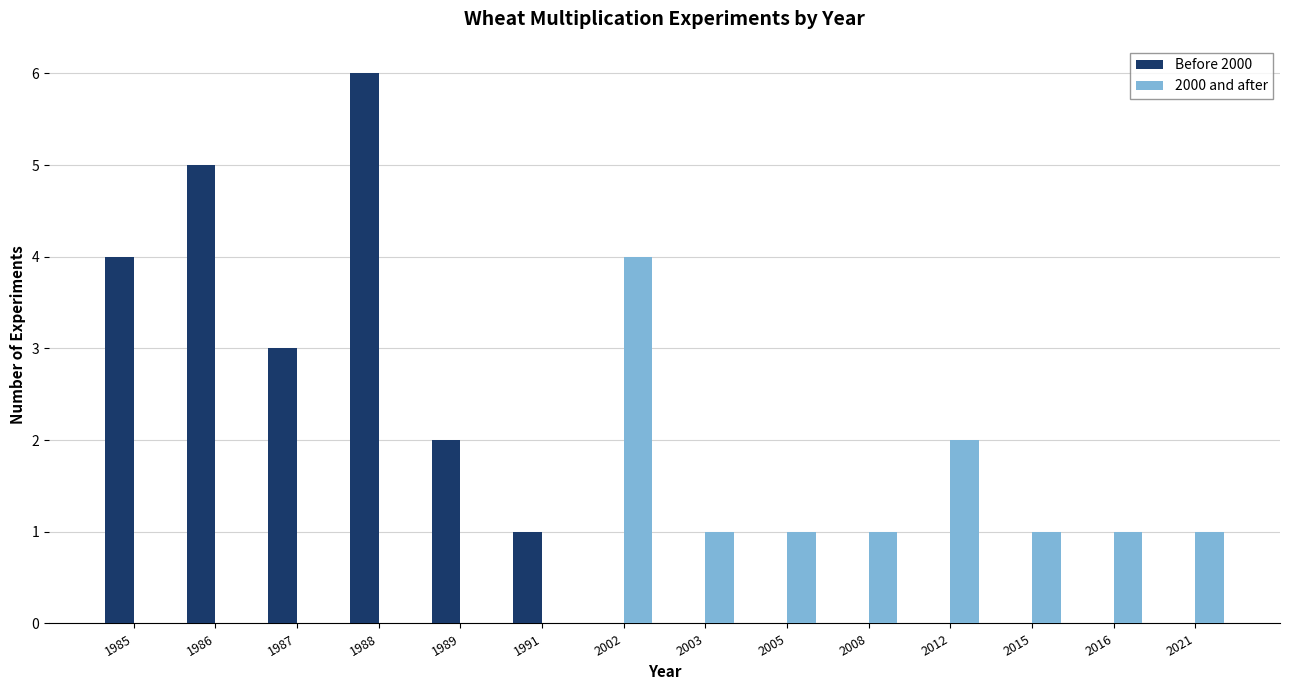

What is the highest value of the 2000 and after series?

4